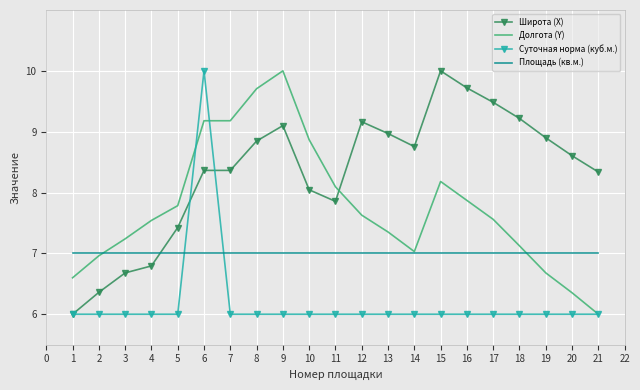

How many values in the Долгота (Y) series exceed 7?

16